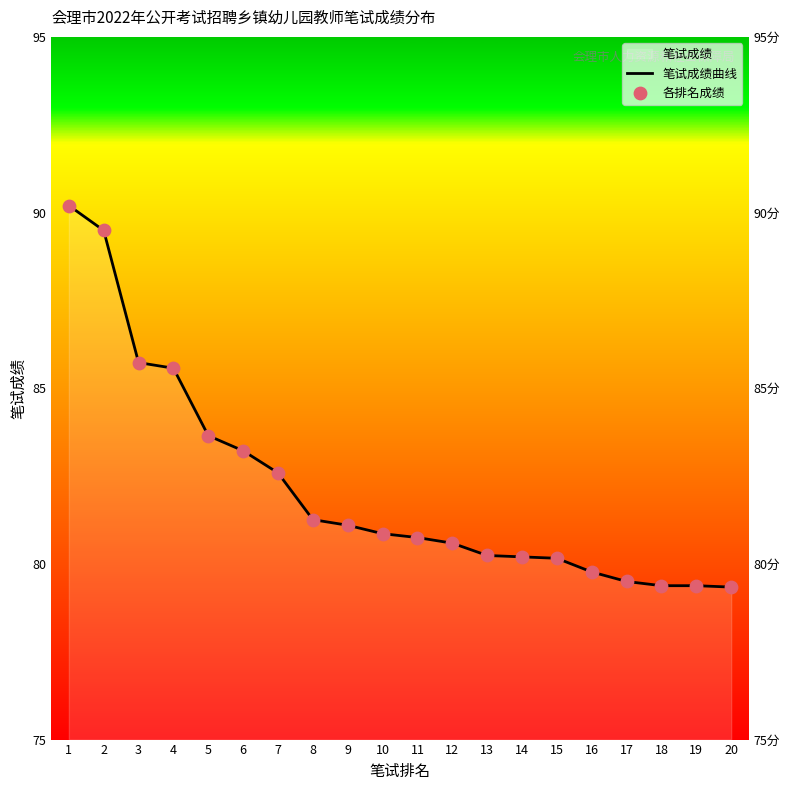

At how many categories does at least one series exceed 88?

2